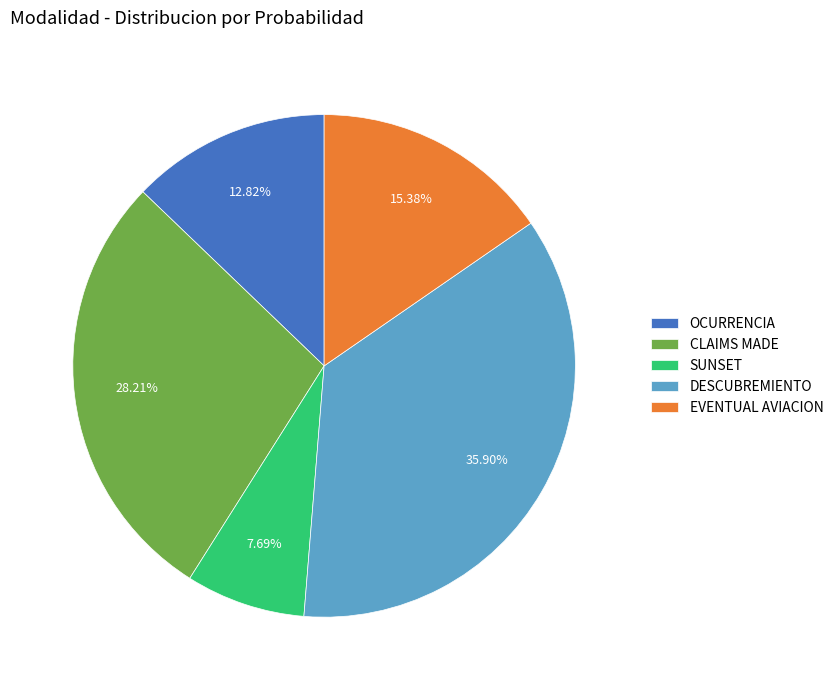

Which category has the biggest portion of the pie?

DESCUBREMIENTO